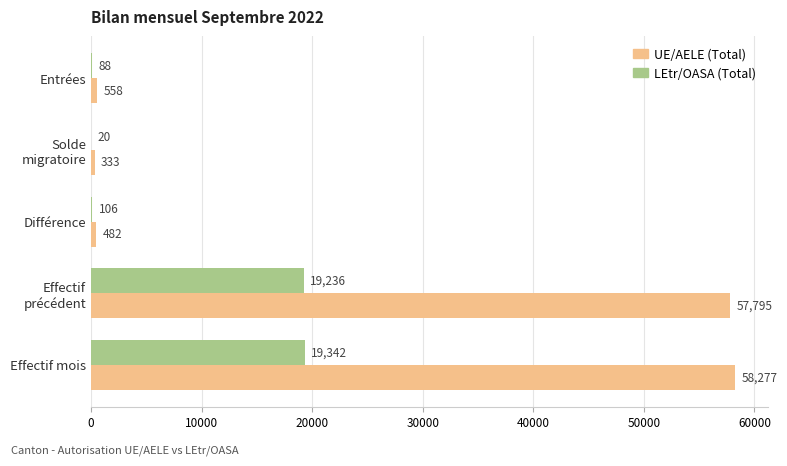

What is the sum of all UE/AELE (Total) values?

117445